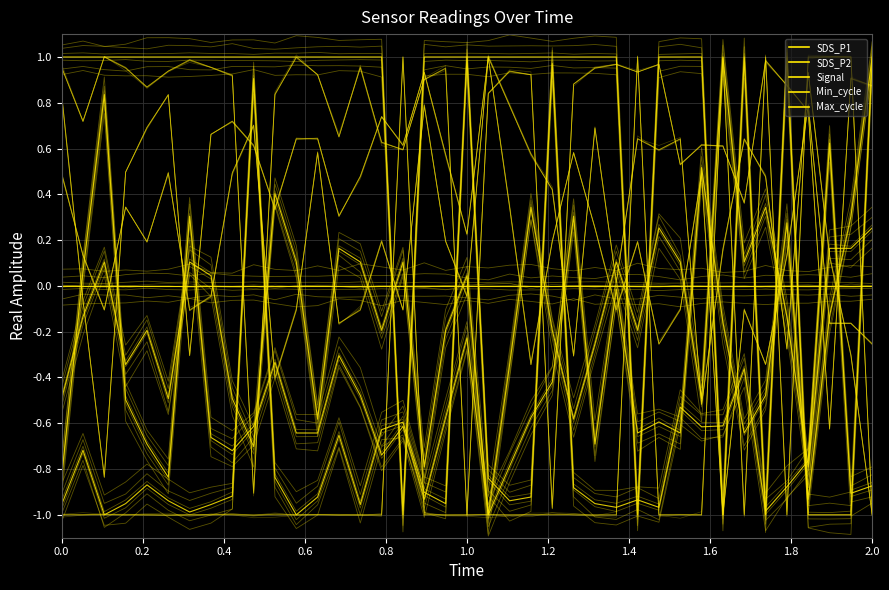

Reading left to right, extract all data points from this chart.

SDS_P1: -0.8	0.1	0.8	-0.5	-0.7	-0.8	0.3	-0.7	-0.7	-0.6	-0.3	-0.6	-0.6	-0.3	-0.5	-0.7	-0.6	-0.9	-0.6	-0.2	-1.0	-0.8	-0.6	-0.4	0.3	-0.7	-0.0	-0.6	-0.6	-0.6	0.5	-0.2	-0.6	-0.5	0.3	-0.9	-0.1	0.3	1.0
SDS_P2: -0.5	-0.1	0.1	-0.3	-0.2	-0.5	0.1	0.0	-0.5	-0.7	0.4	0.1	-0.6	0.2	0.1	-0.2	0.1	-0.8	-0.2	0.0	-1.0	-0.3	0.3	-0.2	-0.6	-0.3	0.1	-0.2	0.3	0.1	-0.5	1.0	0.1	0.3	-0.1	-0.8	0.2	0.2	0.3
Signal: 1.0	1.0	1.0	1.0	1.0	1.0	1.0	1.0	1.0	1.0	1.0	1.0	1.0	1.0	1.0	1.0	-1.0	1.0	1.0	1.0	1.0	1.0	1.0	1.0	1.0	1.0	1.0	-1.0	1.0	1.0	1.0	-1.0	1.0	-1.0	1.0	-1.0	-1.0	-1.0	1.0
Min_cycle: 0.0	0.0	0.0	0.0	0.0	0.0	0.0	0.0	0.0	0.0	0.0	0.0	0.0	0.0	0.0	0.0	0.0	0.0	0.0	0.0	0.0	0.0	0.0	0.0	0.0	0.0	0.0	0.0	0.0	0.0	0.0	0.0	0.0	0.0	0.0	0.0	0.0	0.0	0.0
Max_cycle: -1.0	-0.7	-1.0	-1.0	-0.9	-0.9	-1.0	-1.0	-0.9	0.9	-0.8	-1.0	-0.9	-0.7	-1.0	-0.6	-0.6	-0.9	-1.0	1.0	-0.8	-0.9	-0.9	1.0	-0.9	-1.0	-1.0	-0.9	-1.0	-0.5	-0.6	-0.6	-0.4	-1.0	-0.9	-0.8	0.6	-0.9	-0.9